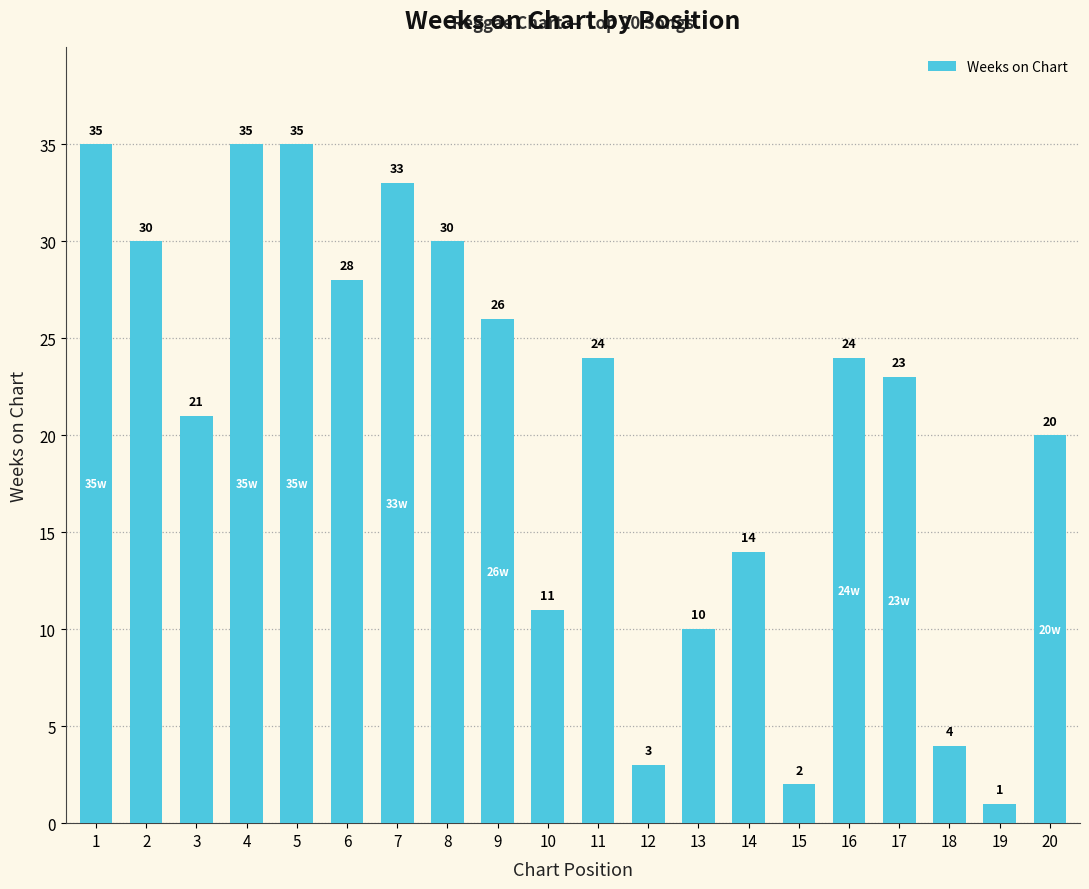

Which category has the lowest value across all series?

19